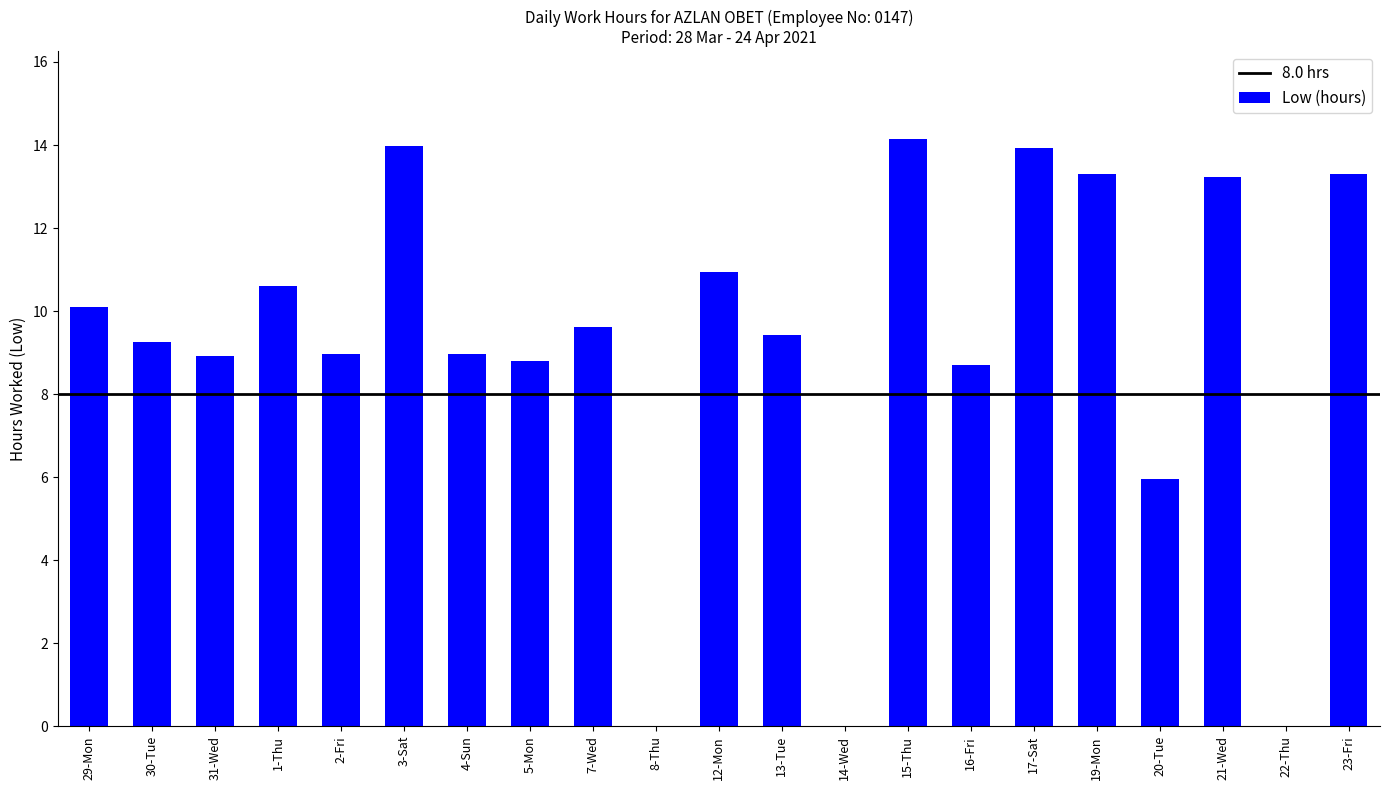

What is the difference between the values at 16-Fri and 1-Thu?

1.9